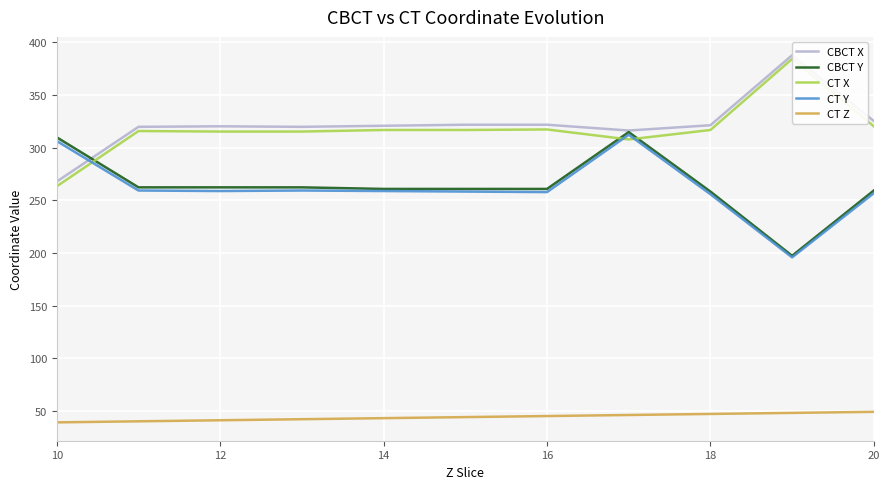

List the series in order of their peak value, highest first.

CBCT X, CT X, CBCT Y, CT Y, CT Z